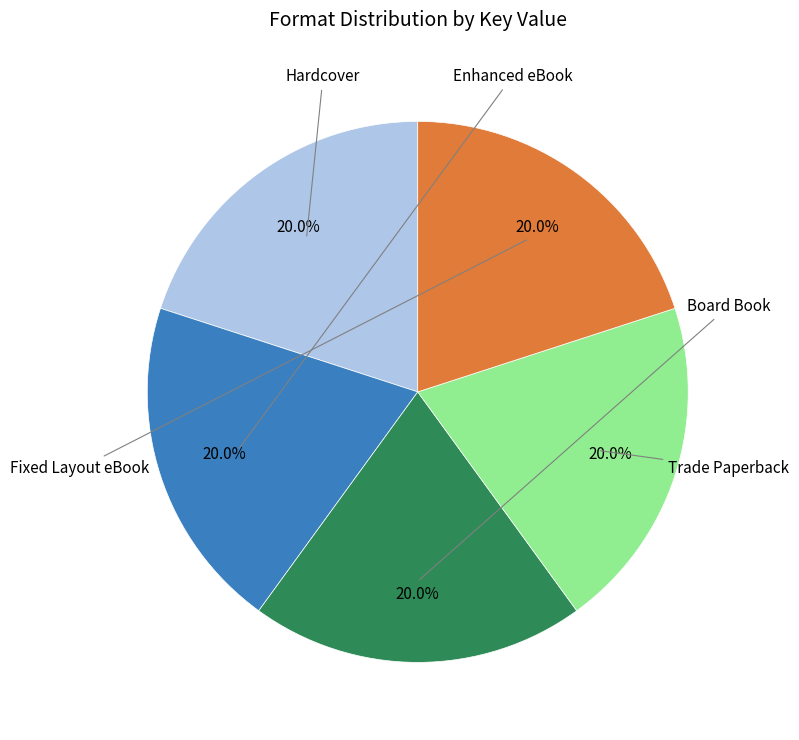

How many slices are in this pie chart?

5